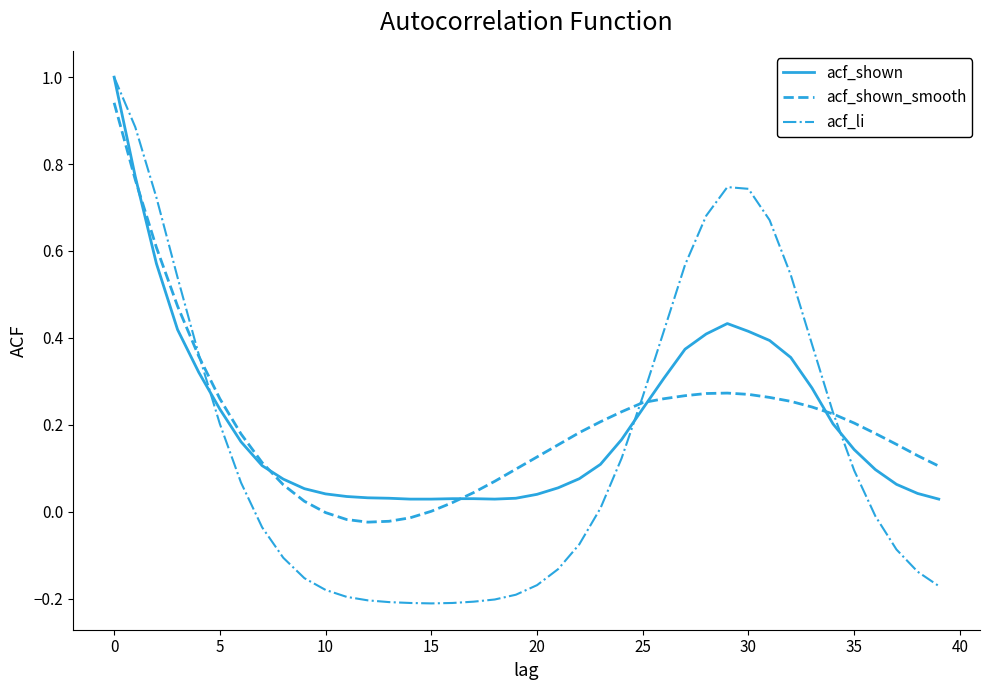

What are all the series names shown in the legend?

acf_shown, acf_shown_smooth, acf_li